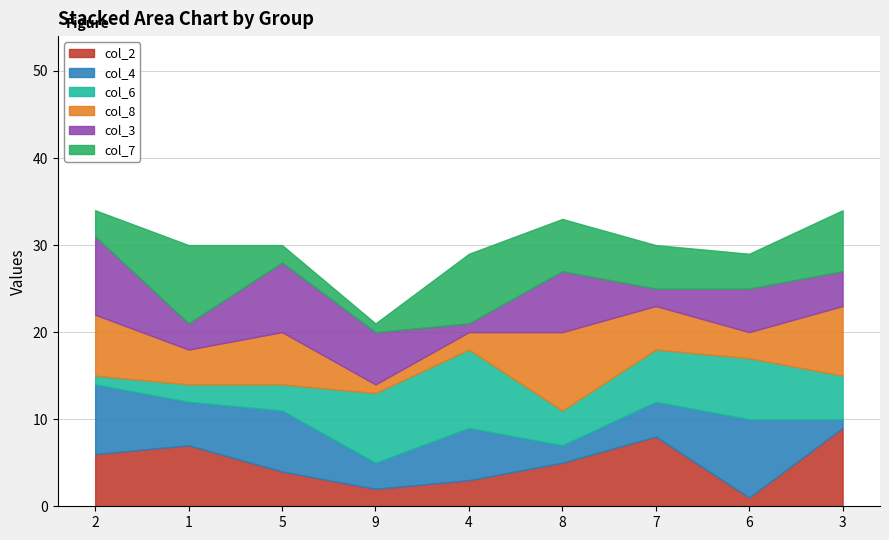

At which category does the chart reach its peak across all series?

3